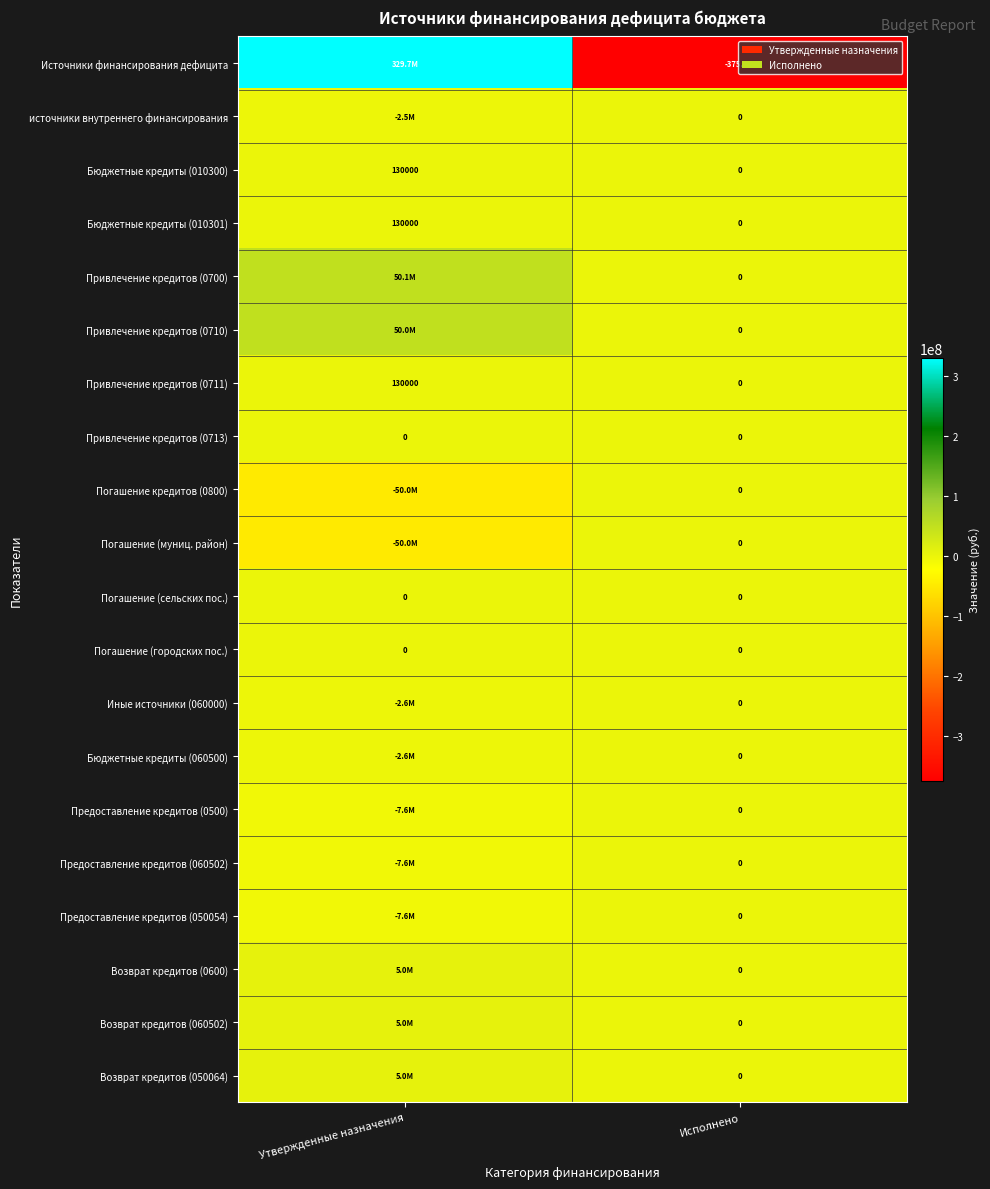

The Погашение кредитов (0800) series shows -30369086.1 at Утвержденные назначения. True or false?

False